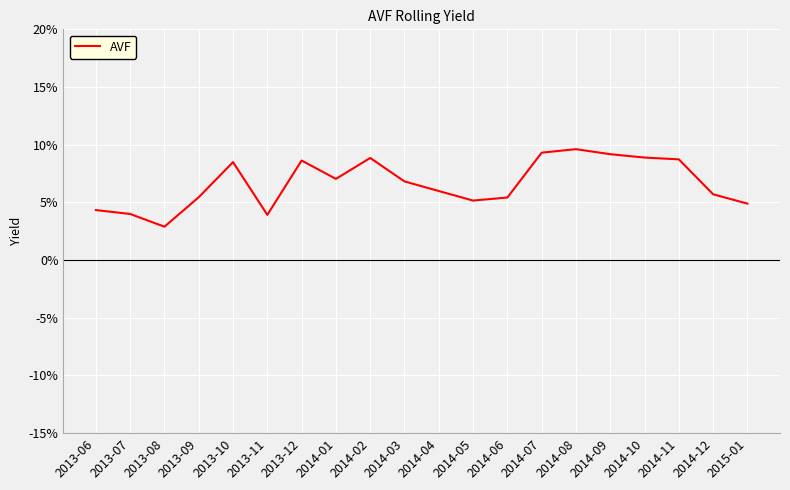

Does the chart have visible grid lines?

Yes